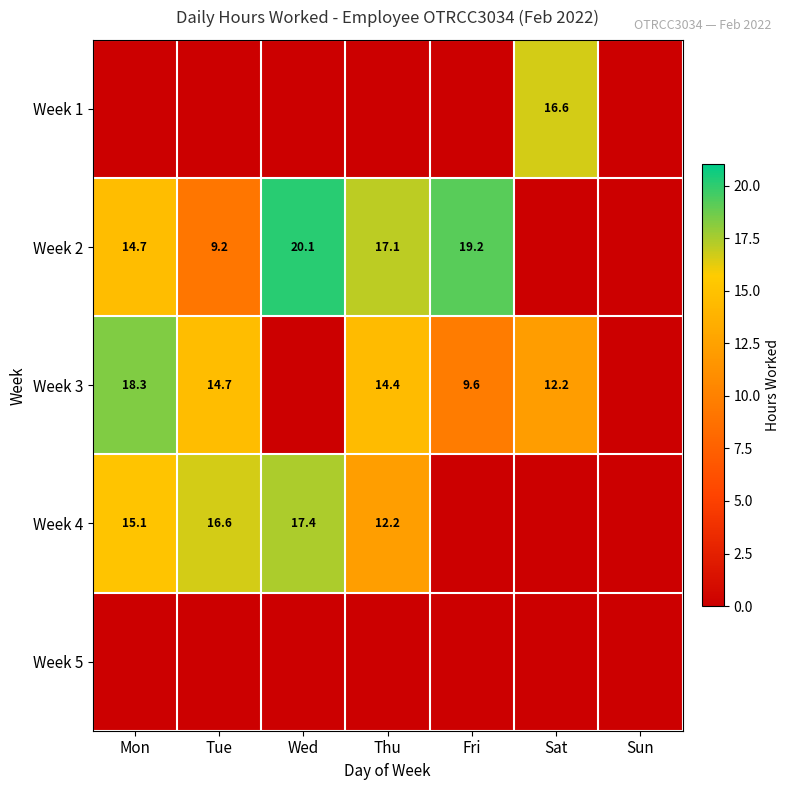

The value of Week 4 at Wed is 17.4. True or false?

True